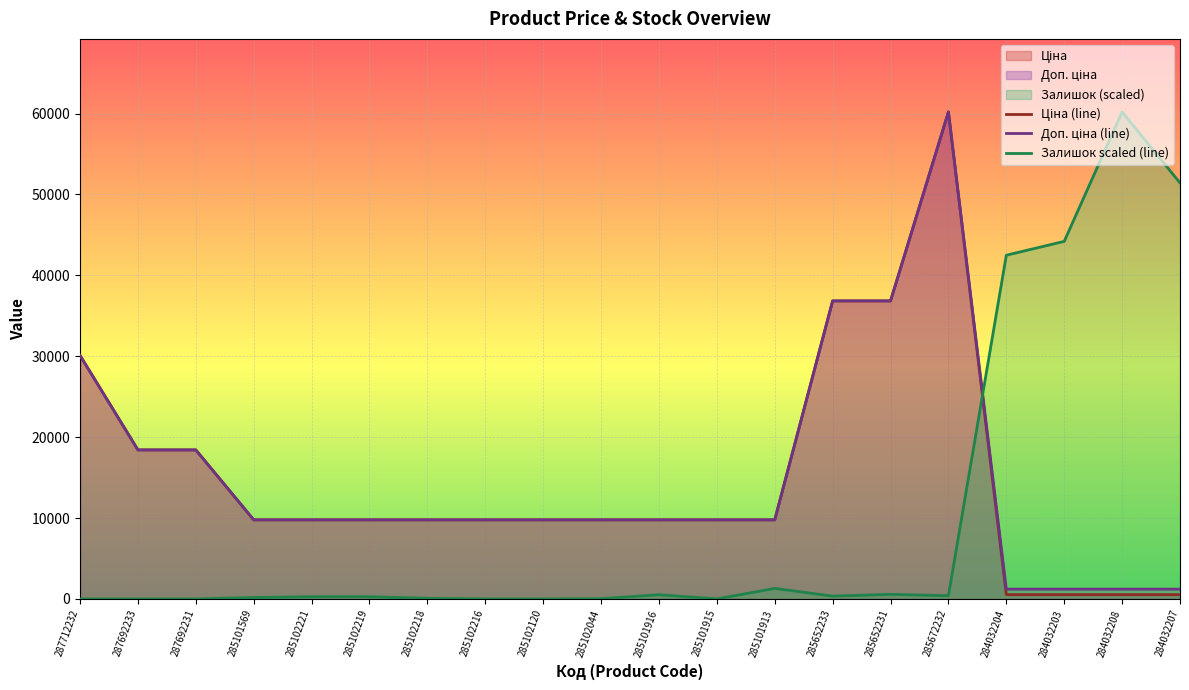

Which category has the lowest value across all series?

287712232